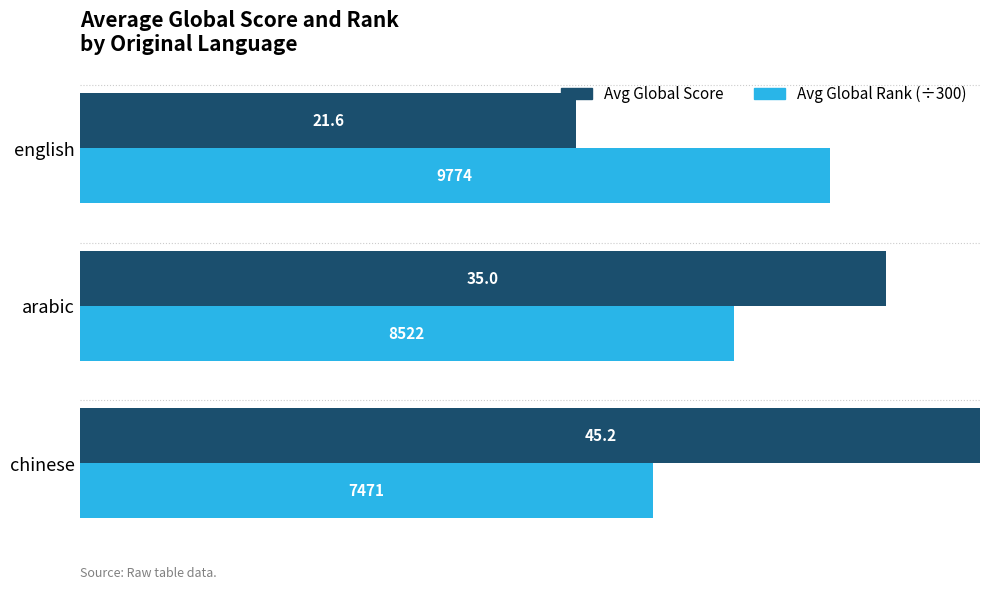

Is it true that Avg Global Score equals 12.9 at chinese?

False